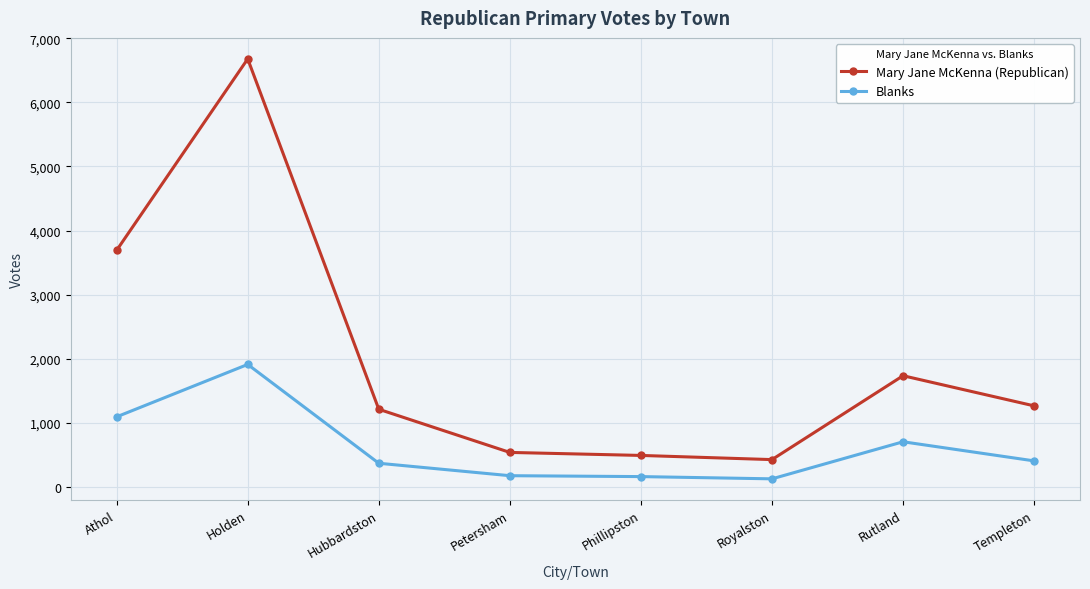

True or false: Blanks and Mary Jane McKenna (Republican) cross at least once.

False